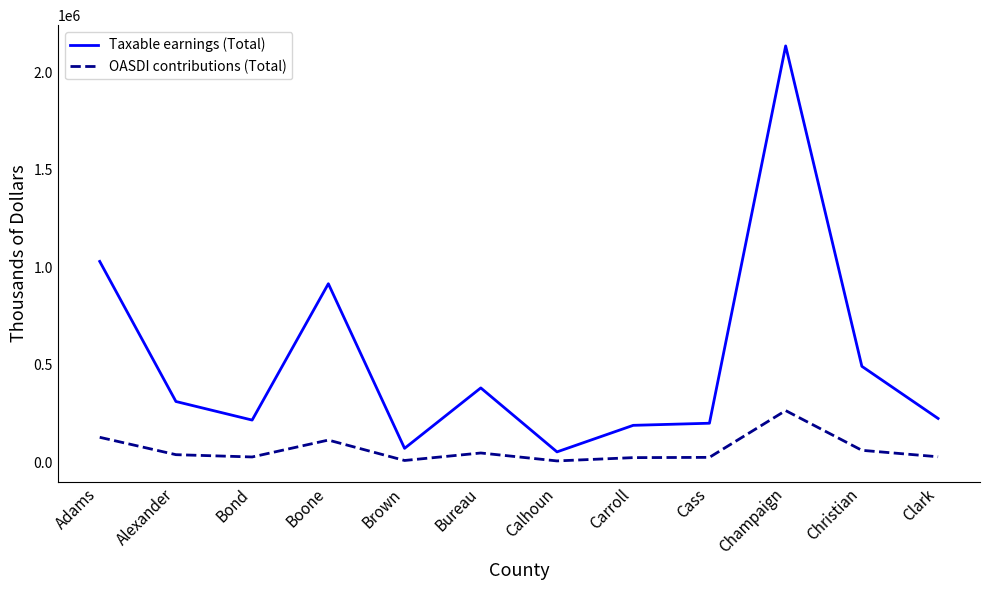

Which series has the largest total across all categories?

Taxable earnings (Total)